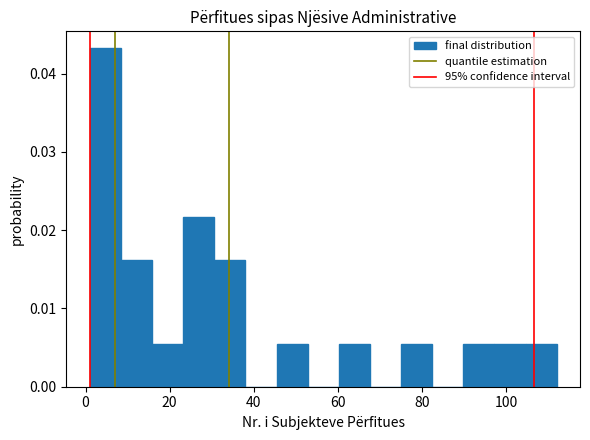

Read against the x-axis, roughly where is the centre of the tallest bar?

4